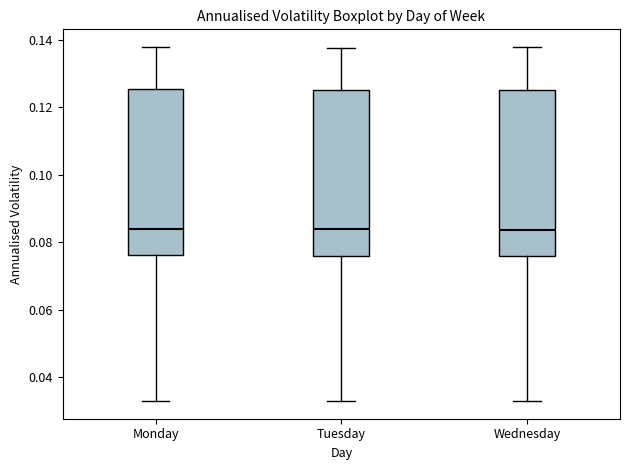

Reading left to right, read every box against the y-axis: the position of its median line, the range the box covers, and the ends of its whiskers. The values are not printed on the chart, so give them approximately, as read against the axis.

Monday: median 0.084, box 0.076 to 0.126, whiskers 0.034 to 0.138
Tuesday: median 0.084, box 0.076 to 0.126, whiskers 0.034 to 0.138
Wednesday: median 0.084, box 0.076 to 0.126, whiskers 0.034 to 0.138